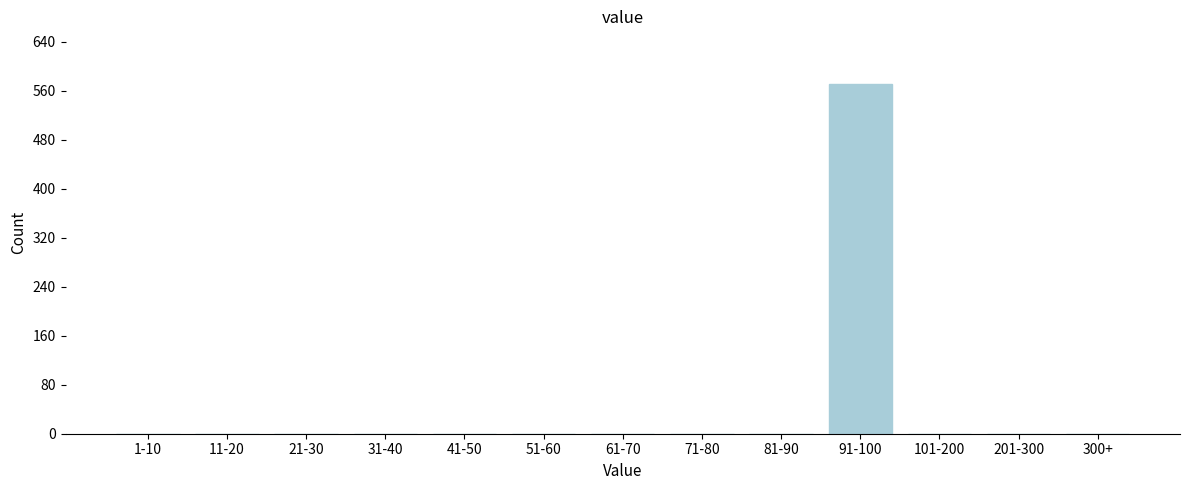

Reading left to right, list all the values displayed in this chart.

1-10=0	11-20=0	21-30=0	31-40=0	41-50=0	51-60=0	61-70=0	71-80=0	81-90=0	91-100=571	101-200=0	201-300=0	300+=0